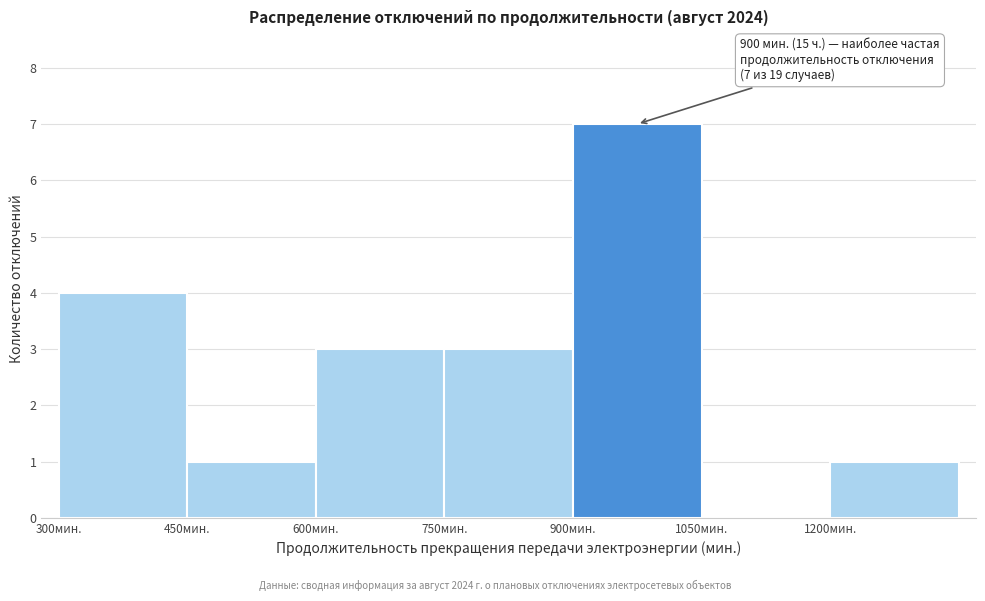

Over which range of the x-axis is the bar tallest?

900 to 1050